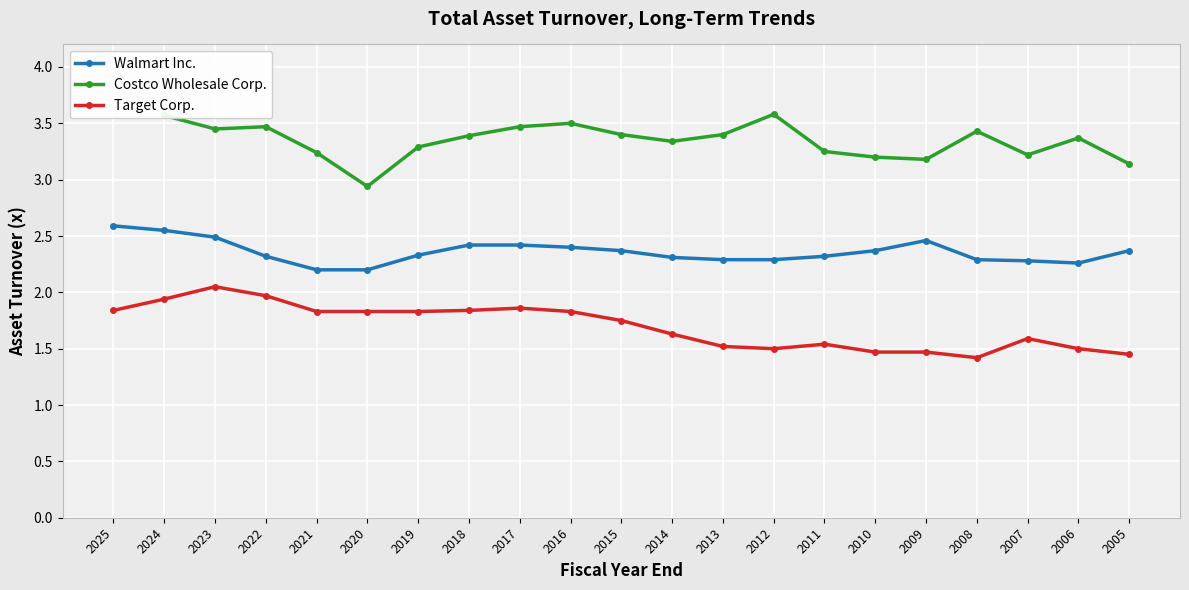

The value of Target Corp. at 2016 is 2.8. True or false?

False